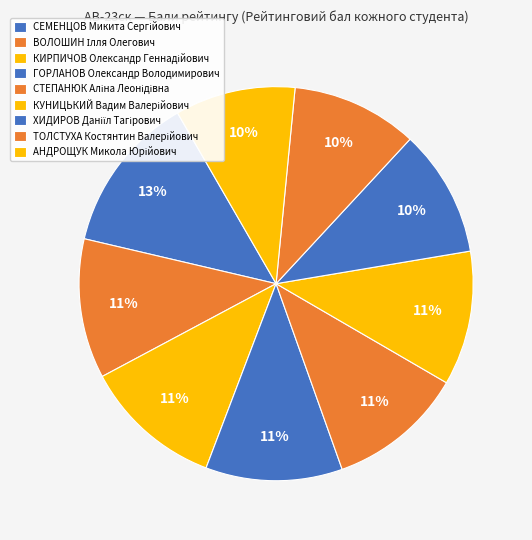

How many slices are in this pie chart?

9